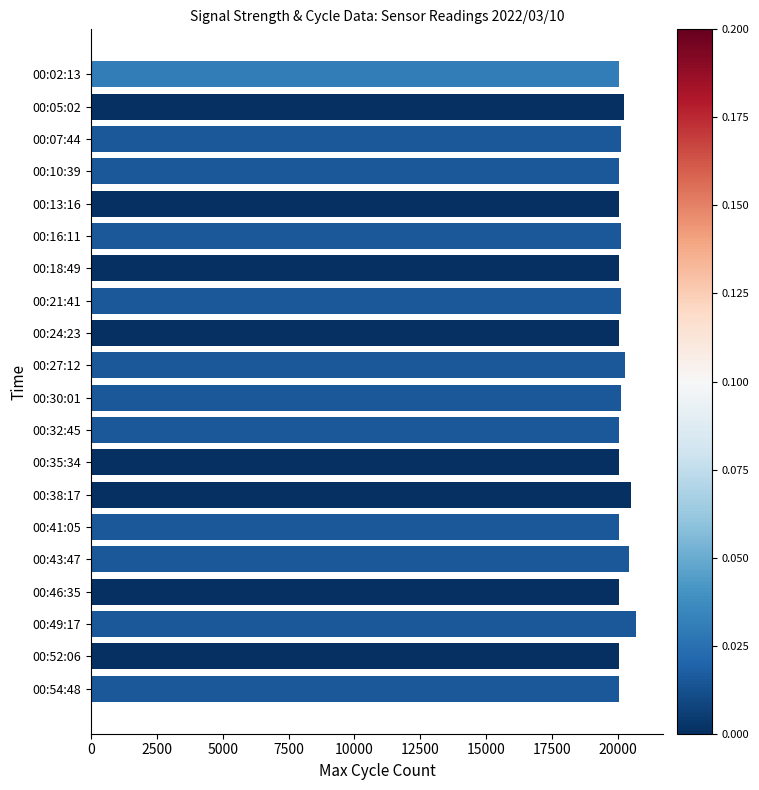

Approximately how many times larger is the value at 00:30:01 compared to 00:41:05?

1.0